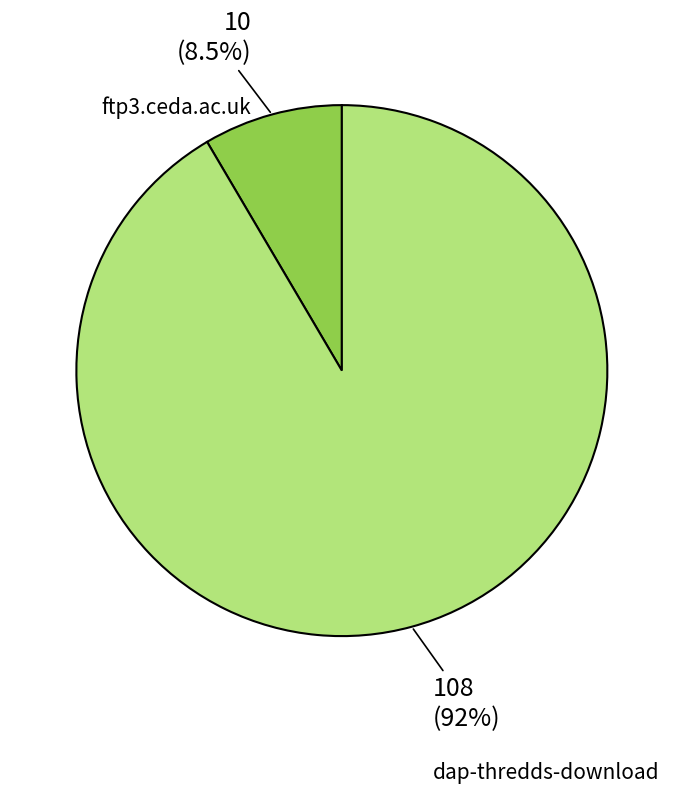

What percentage is NOT represented by ftp3.ceda.ac.uk?

91.5%